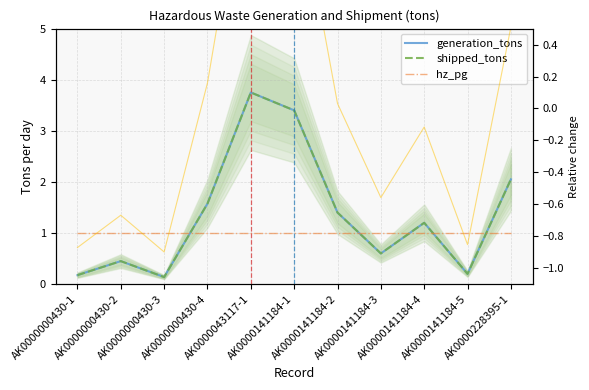

What position from the right is AK0000141184-2?

5